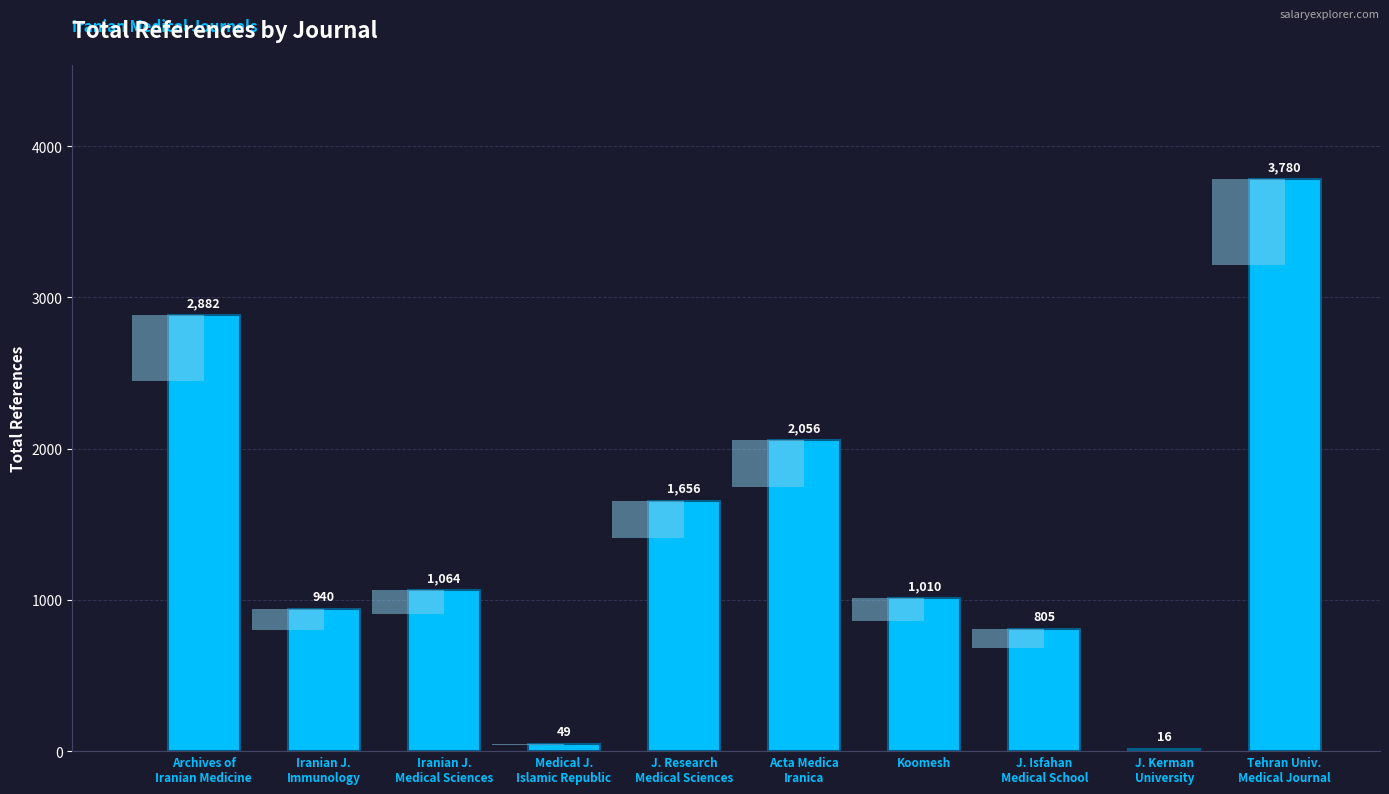

Rank the categories by value from highest to lowest.

Tehran Univ.
Medical Journal, Archives of
Iranian Medicine, Acta Medica
Iranica, J. Research
Medical Sciences, Iranian J.
Medical Sciences, Koomesh, Iranian J.
Immunology, J. Isfahan
Medical School, Medical J.
Islamic Republic, J. Kerman
University